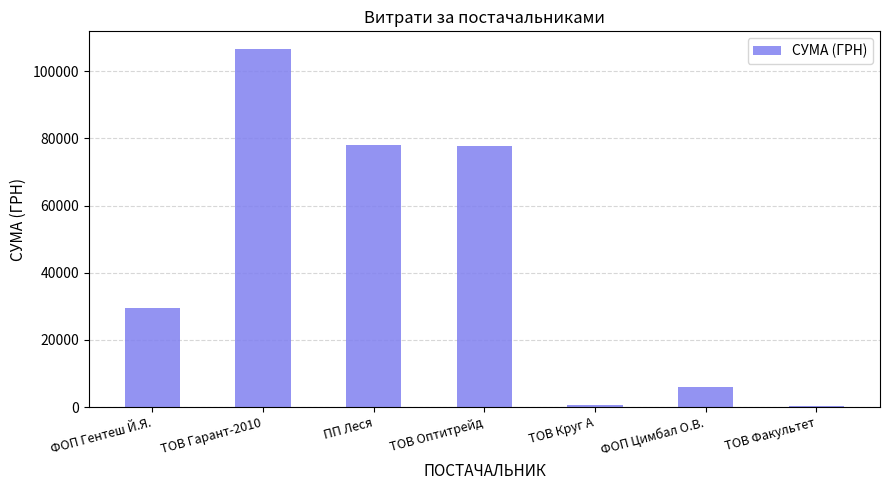

Which has a higher value, ТОВ Факультет or ПП Леся?

ПП Леся